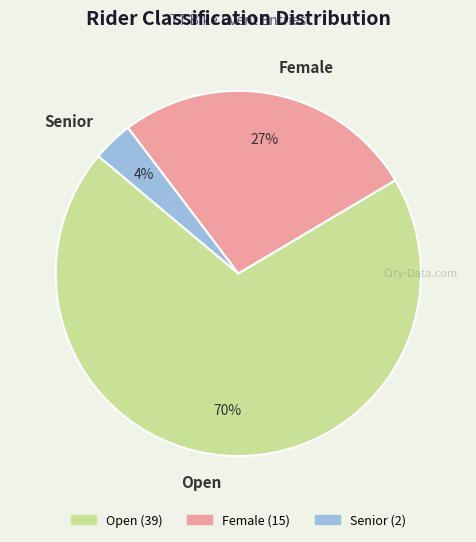

Which slice represents more than half of the pie?

Open